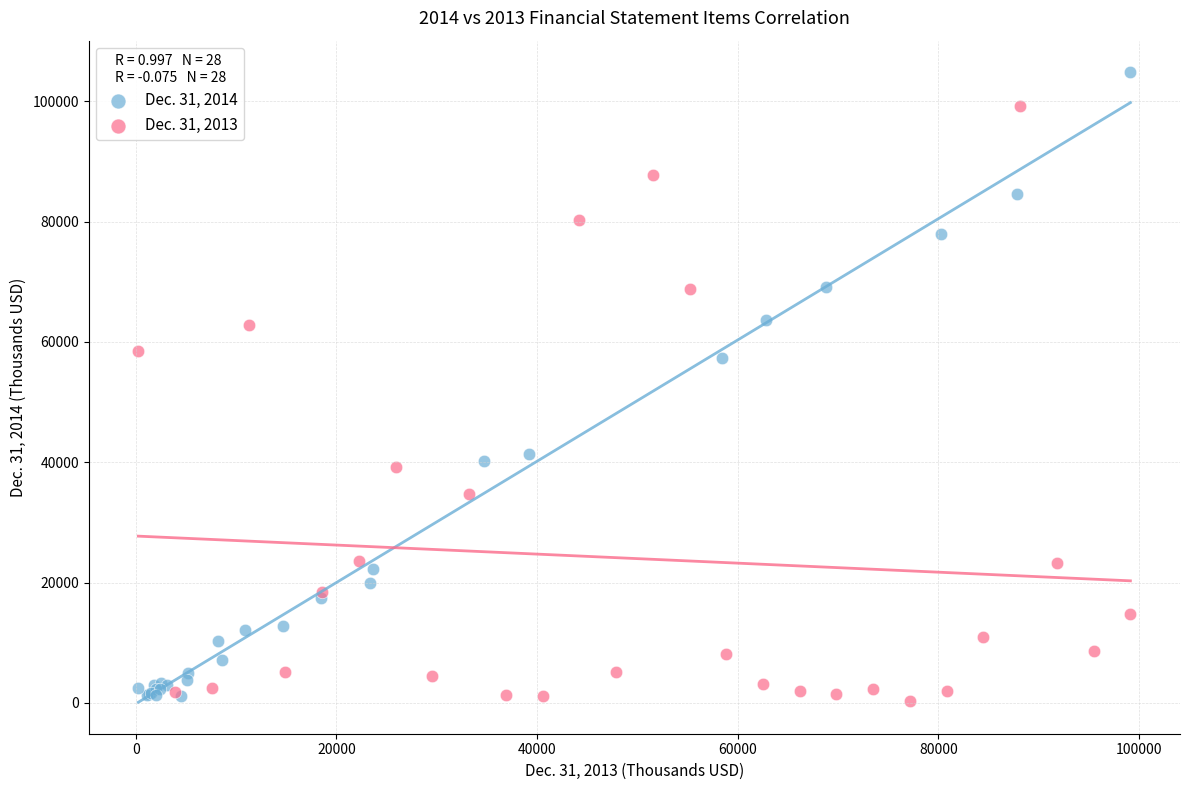

What are all the series names shown in the legend?

Dec. 31, 2014, Dec. 31, 2013